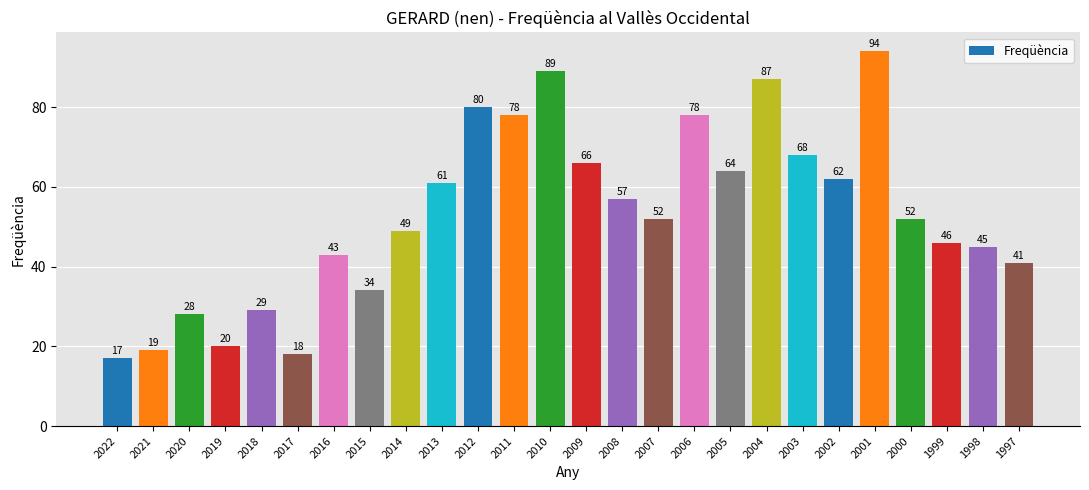

What is the difference between the maximum and minimum values?

77